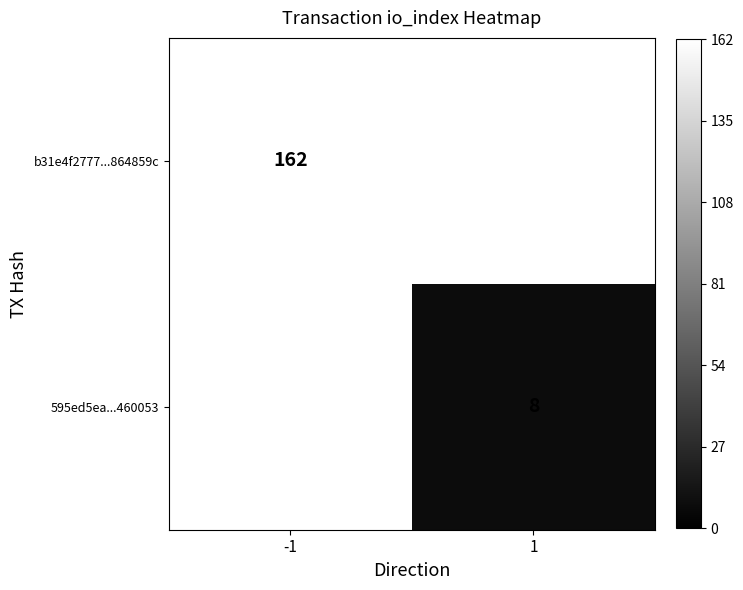

True or false: 595ed5ea...460053 has a value of 12 at 1.

False